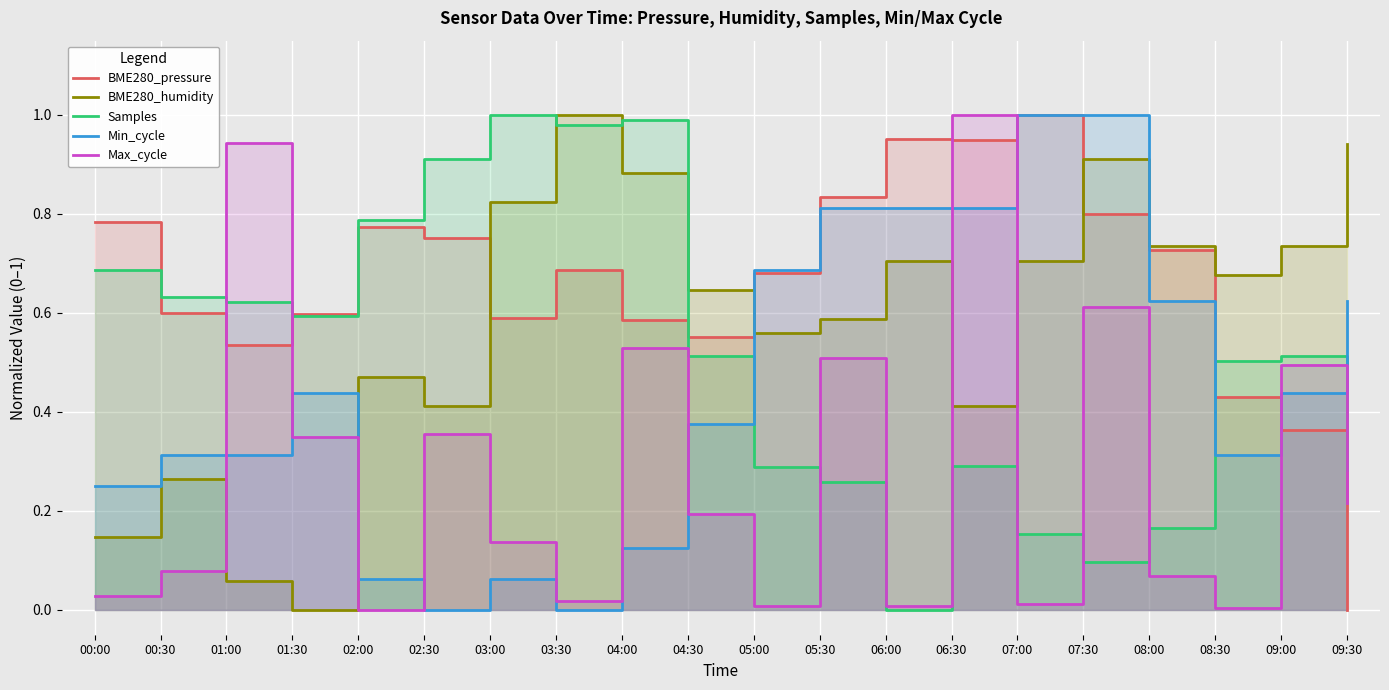

Which series has the widest spread of values?

BME280_pressure